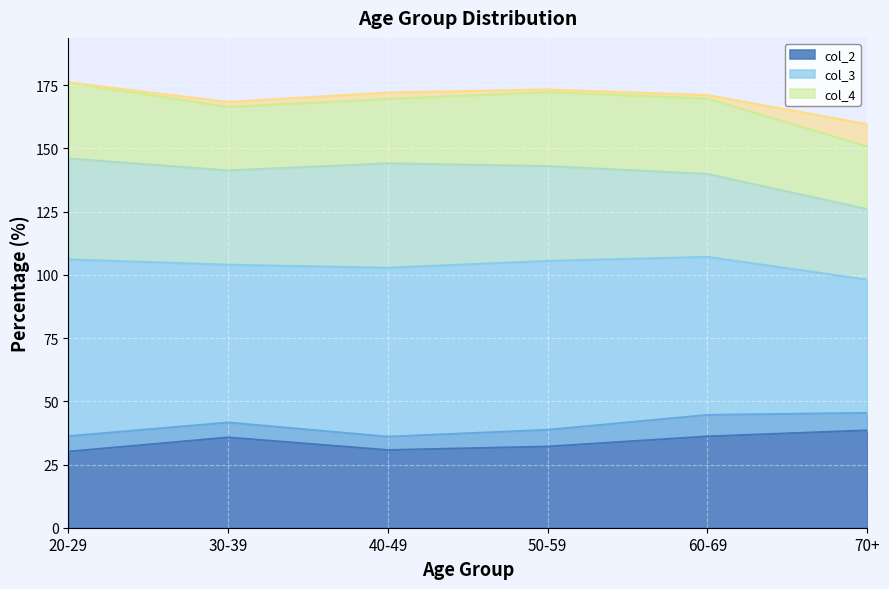

What is the total value across all series at 70+?

159.6